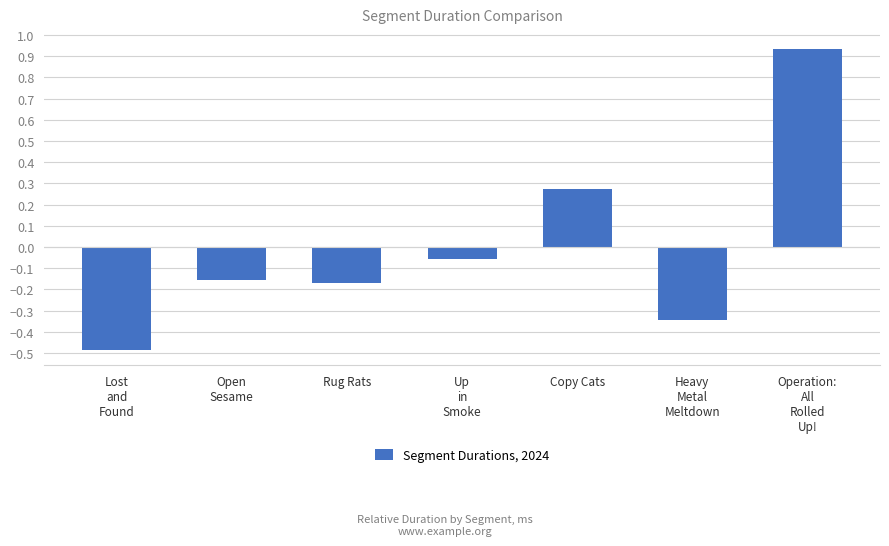

How many categories are shown in the chart?

7